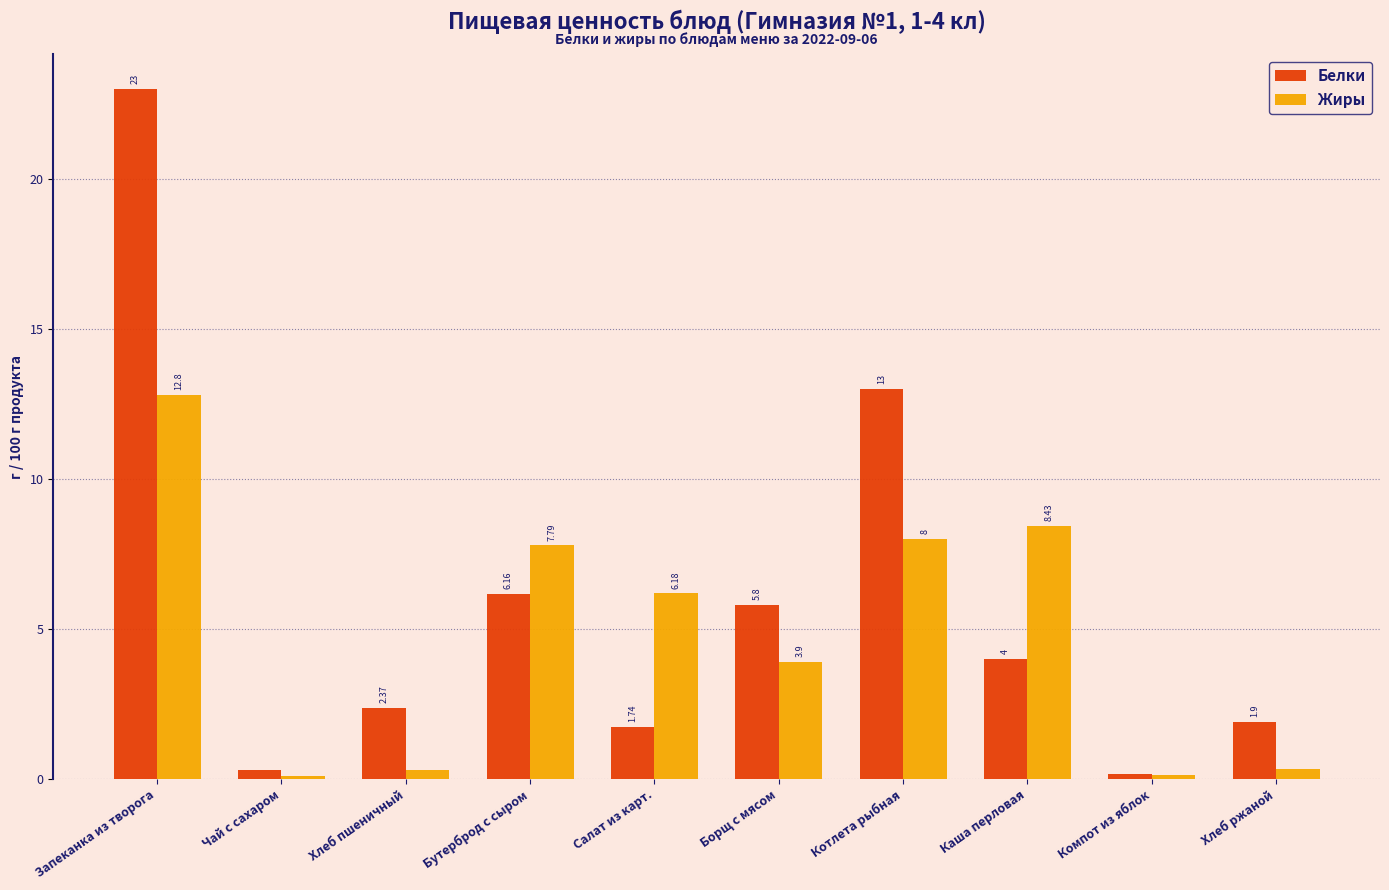

What is the difference between the second highest and second lowest values in the Жиры series?

8.3